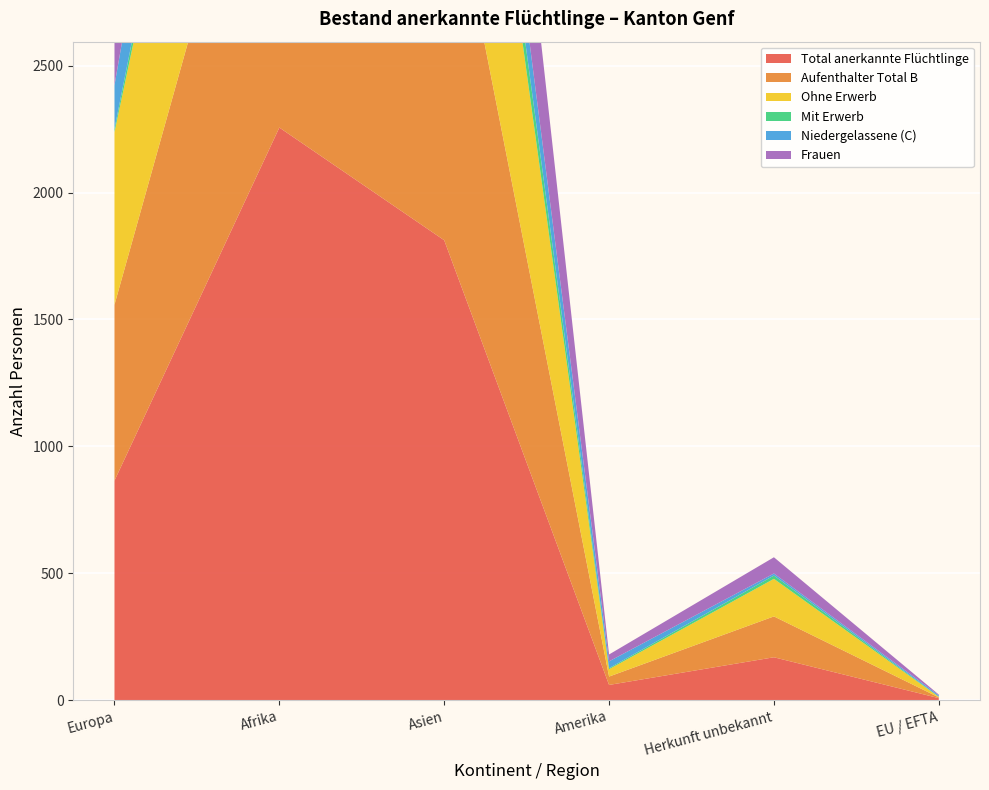

Reading left to right, what are all the values shown in this chart?

Total anerkannte Flüchtlinge: 865	2256	1812	60	169	8
Aufenthalter Total B: 693	1621	1584	33	161	3
Ohne Erwerb: 680	1424	1430	29	148	2
Mit Erwerb: 13	197	154	4	13	1
Niedergelassene (C): 172	635	228	27	8	5
Frauen: 393	1026	821	27	64	3